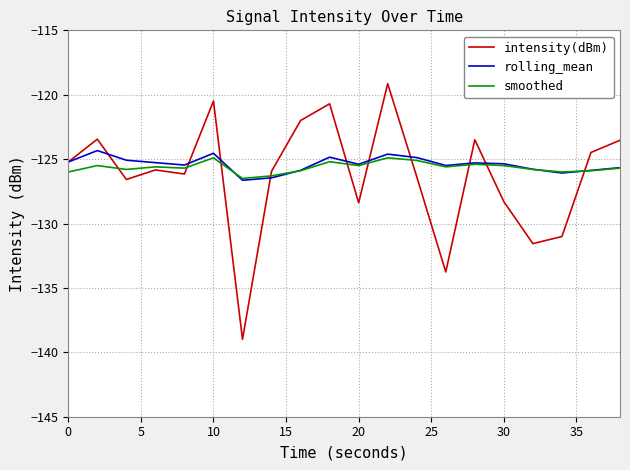

What is the maximum value shown in the chart?

-119.1